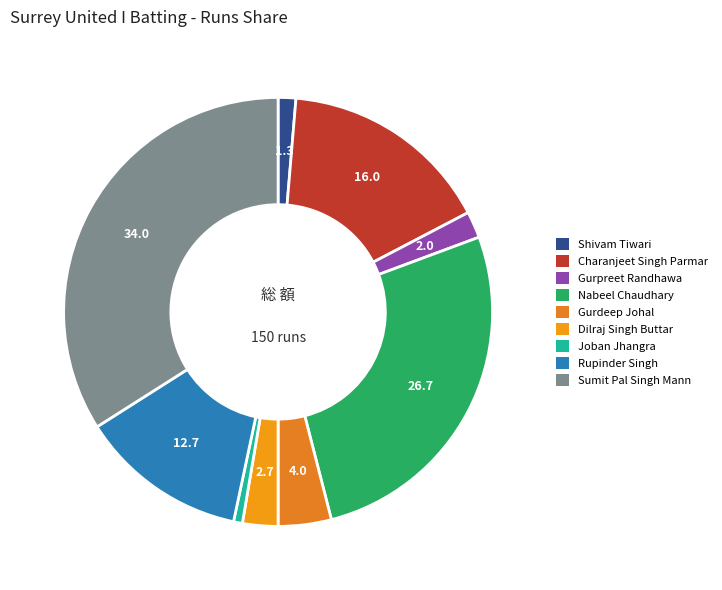

Count the number of slices in the pie.

9